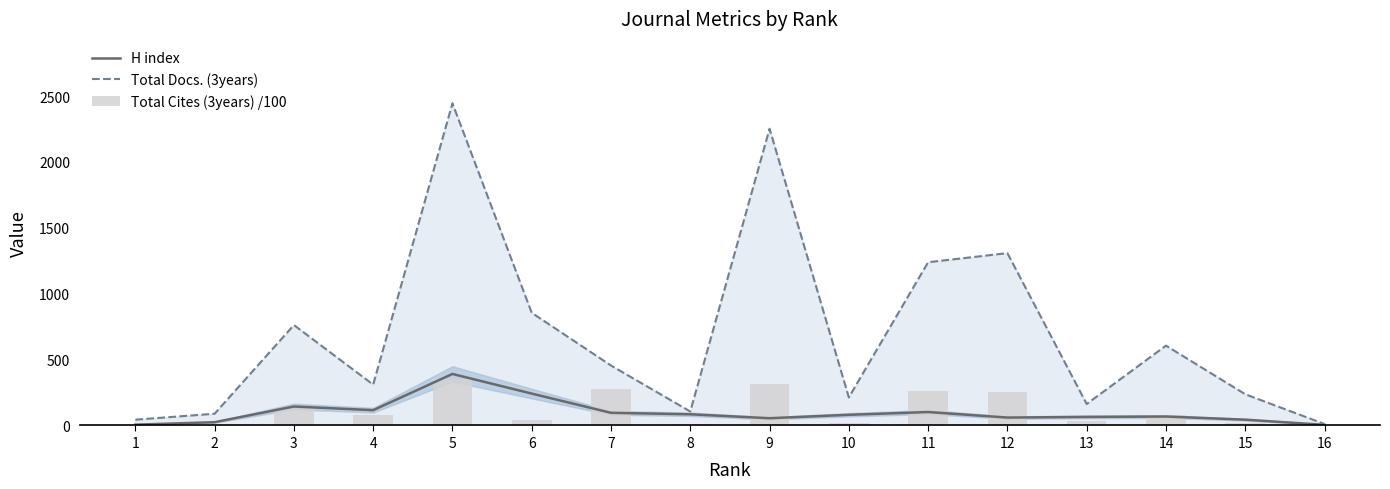

The value of H index at 1 is 10.0. True or false?

False